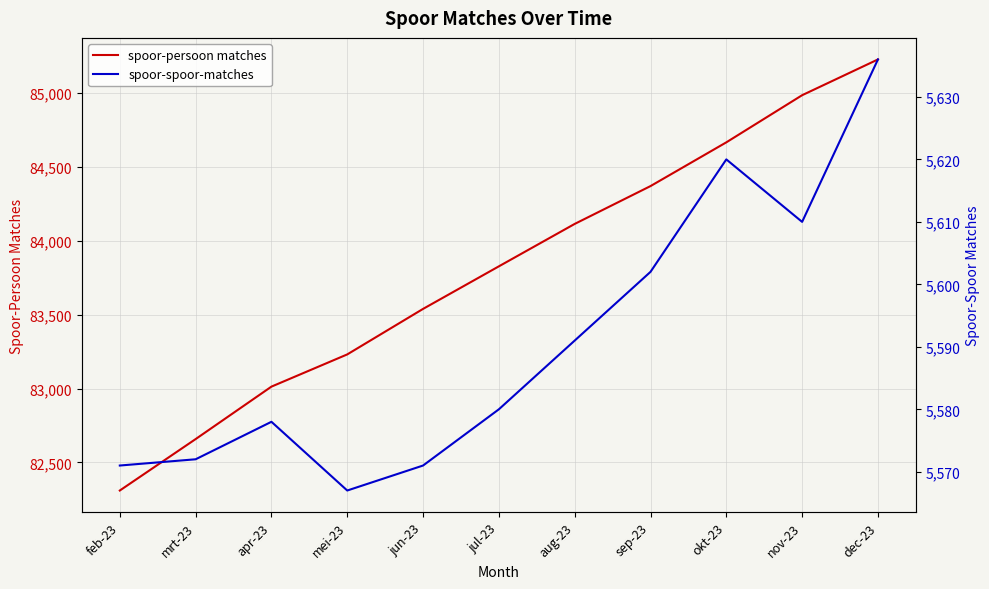

Rank the categories by spoor-spoor-matches value from lowest to highest.

mei-23, feb-23, jun-23, mrt-23, apr-23, jul-23, aug-23, sep-23, nov-23, okt-23, dec-23